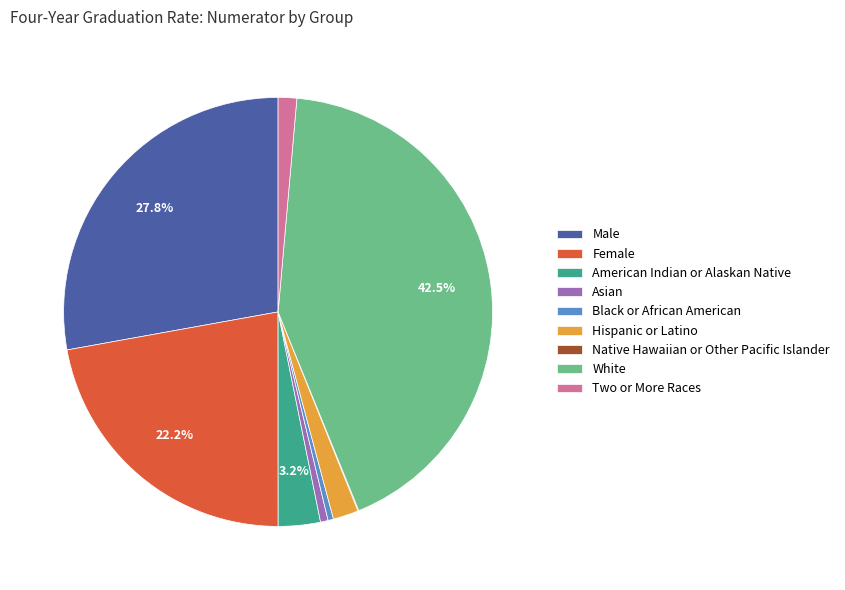

Approximately how many times larger is the value at Male compared to Black or African American?

67.5